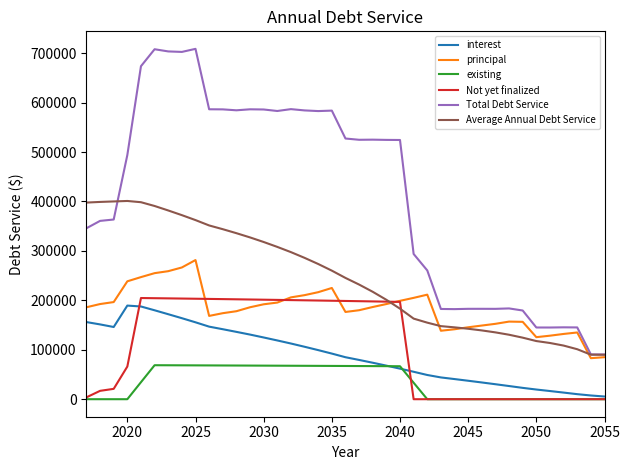

What is the highest value of the Total Debt Service series?

708753.0